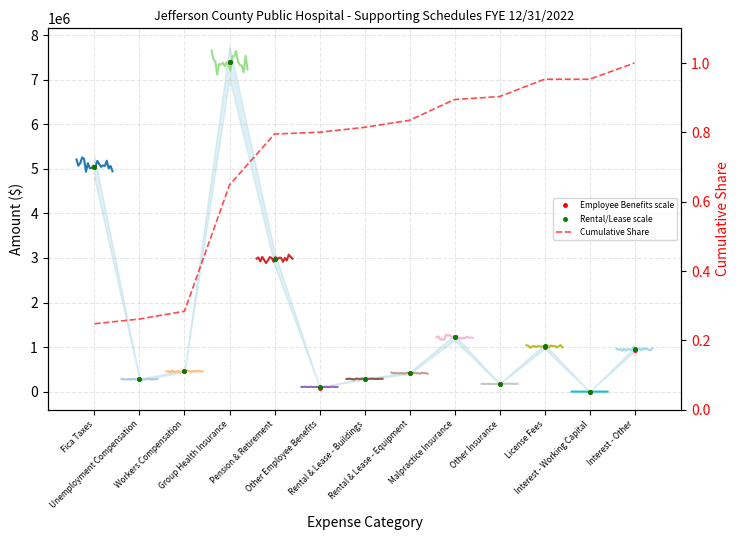

True or false: the data shows 278361.7 at Unemployment Compensation.

True